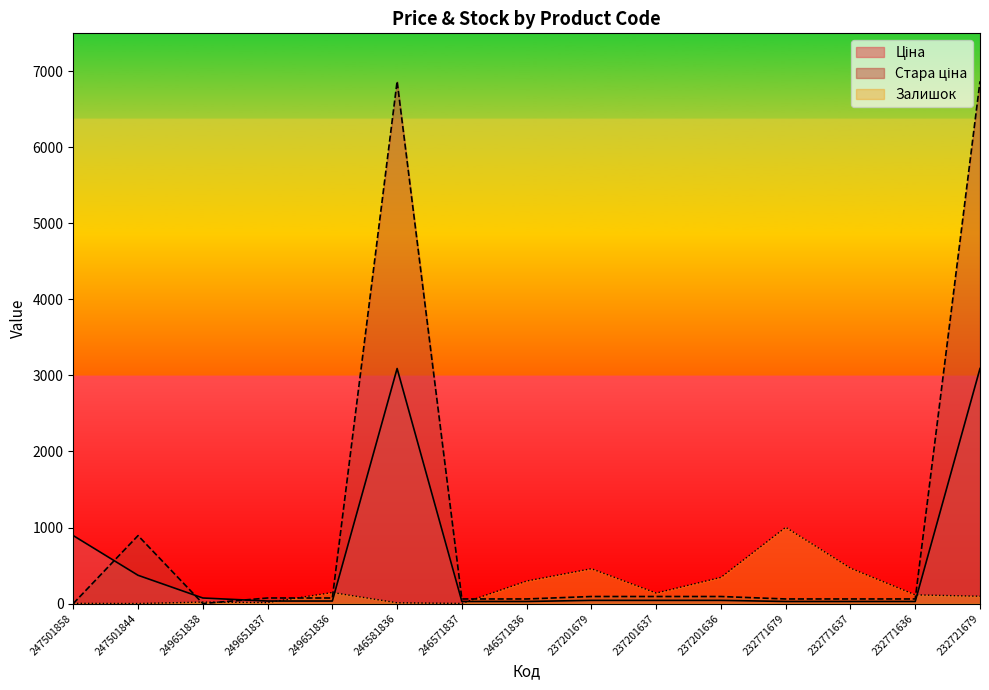

What is the difference between the maximum and second lowest values in the Стара ціна series?

6869.4